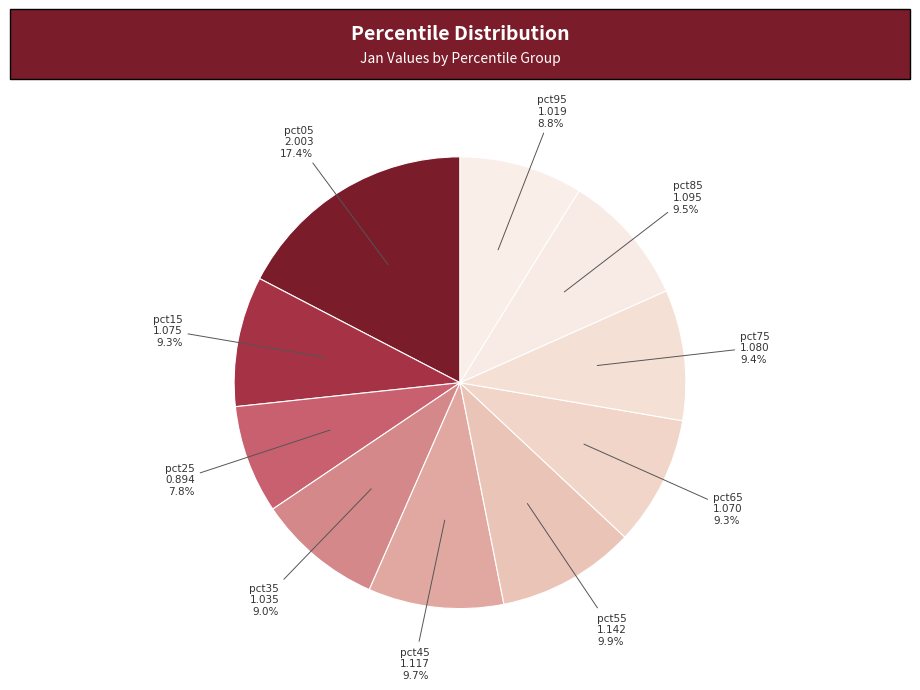

How many slices are in this pie chart?

10